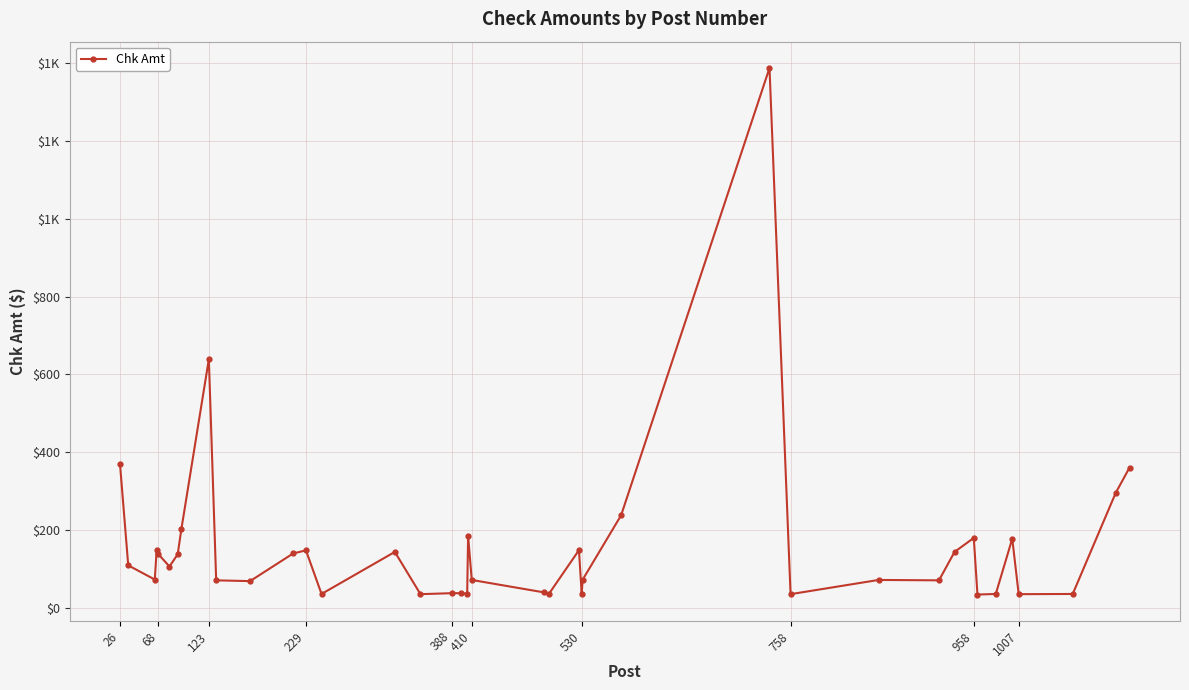

Does the chart have visible grid lines?

Yes